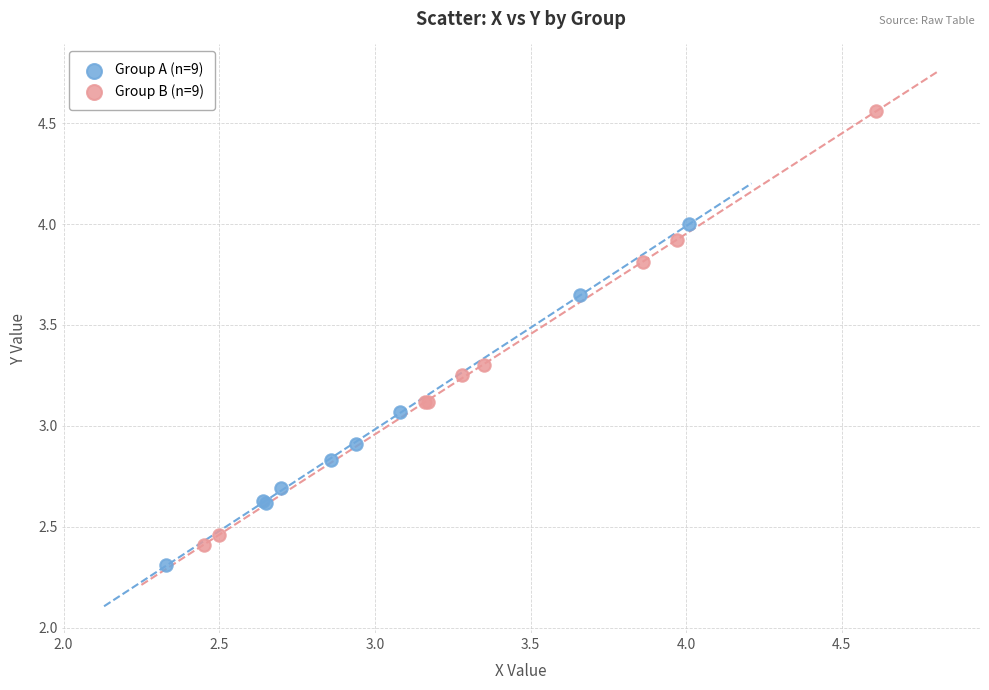

Which series has the largest Y range (max minus min)?

Group B (n=9)